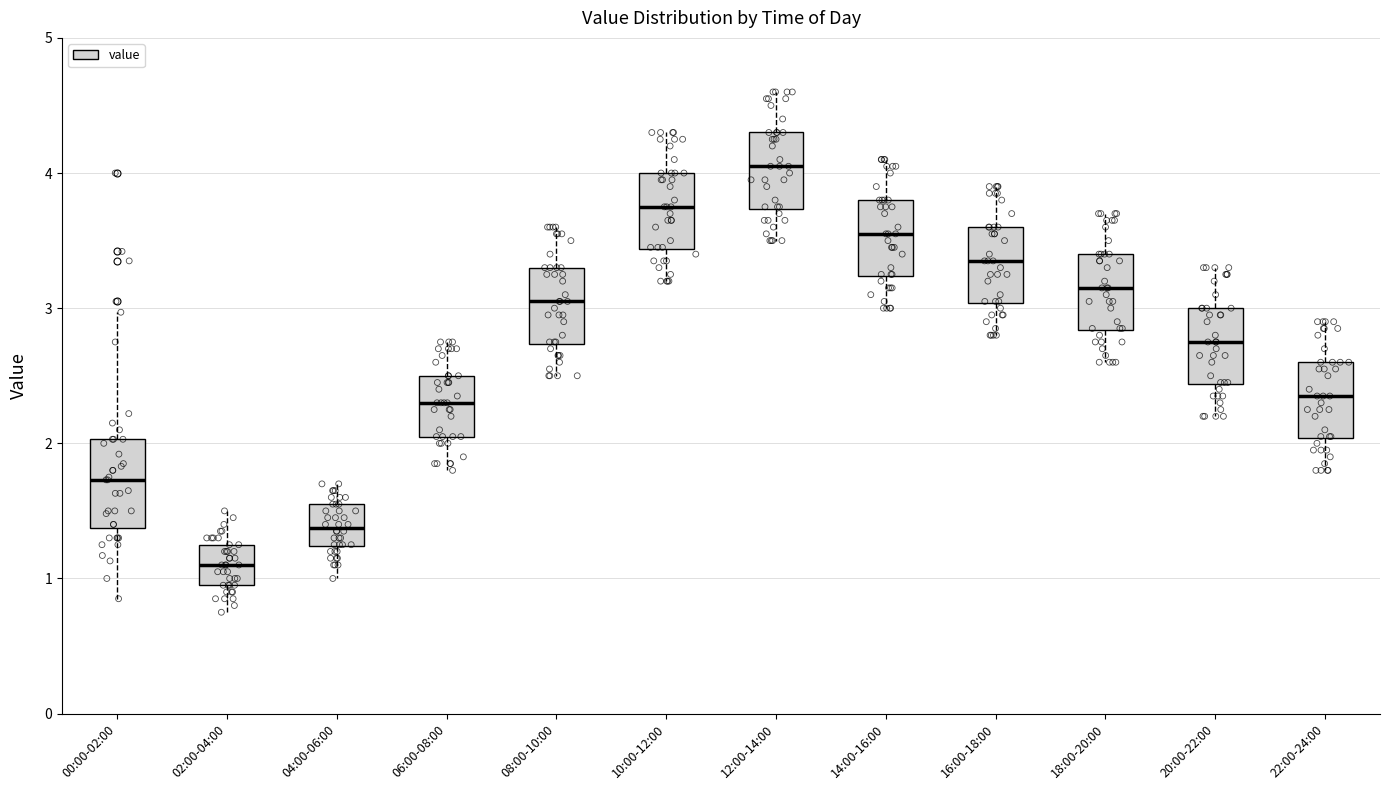

Reading left to right, transcribe this box plot: for each box, give where its median line is, the range the box spans, and where its two whiskers end, as read against the y-axis. The values are not printed on the chart, so give them approximately, as read against the axis.

00:00-02:00: median 1.7, box 1.4 to 2.0, whiskers 0.9 to 3.0
02:00-04:00: median 1.1, box 1.0 to 1.3, whiskers 0.8 to 1.5
04:00-06:00: median 1.4, box 1.2 to 1.6, whiskers 1.0 to 1.7
06:00-08:00: median 2.3, box 2.1 to 2.5, whiskers 1.8 to 2.8
08:00-10:00: median 3.1, box 2.7 to 3.3, whiskers 2.5 to 3.6
10:00-12:00: median 3.8, box 3.4 to 4.0, whiskers 3.2 to 4.3
12:00-14:00: median 4.1, box 3.7 to 4.3, whiskers 3.5 to 4.6
14:00-16:00: median 3.6, box 3.2 to 3.8, whiskers 3.0 to 4.1
16:00-18:00: median 3.4, box 3.0 to 3.6, whiskers 2.8 to 3.9
18:00-20:00: median 3.2, box 2.8 to 3.4, whiskers 2.6 to 3.7
20:00-22:00: median 2.8, box 2.4 to 3.0, whiskers 2.2 to 3.3
22:00-24:00: median 2.4, box 2.0 to 2.6, whiskers 1.8 to 2.9